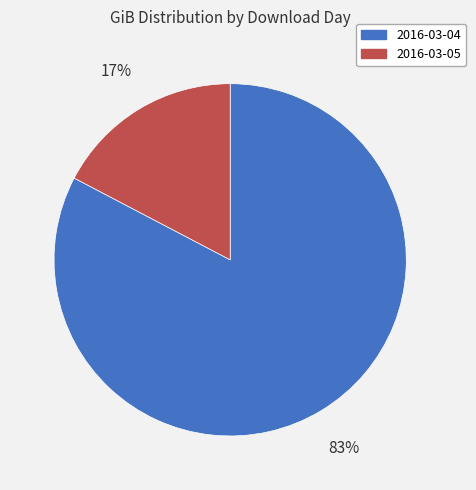

Does any single category account for the majority?

Yes